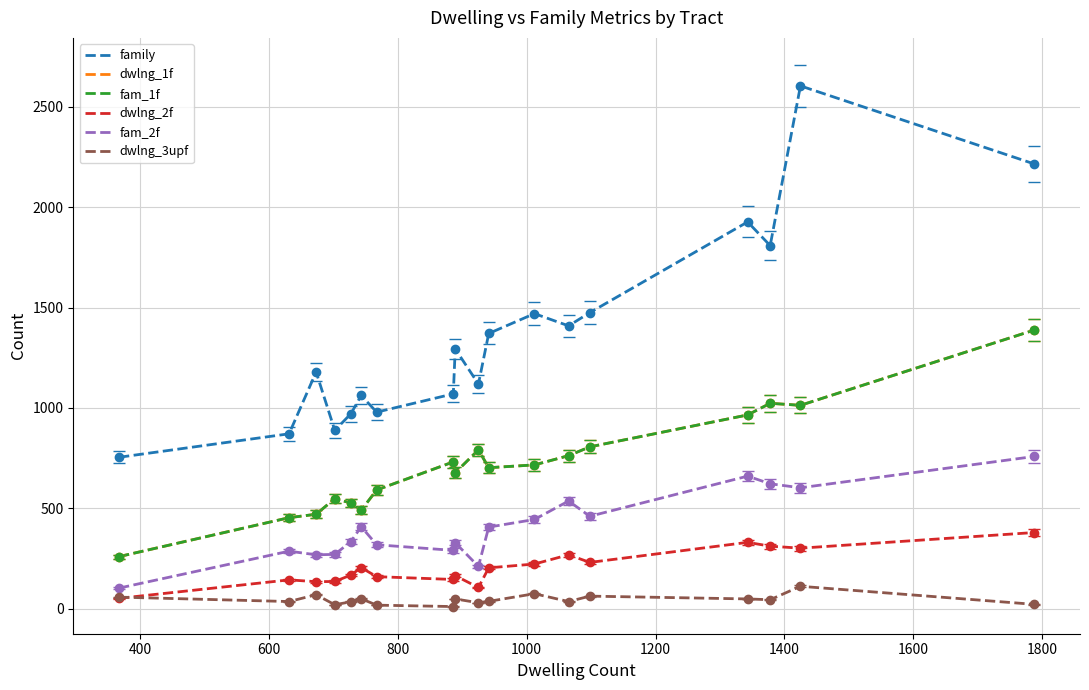

Does the chart have visible grid lines?

Yes